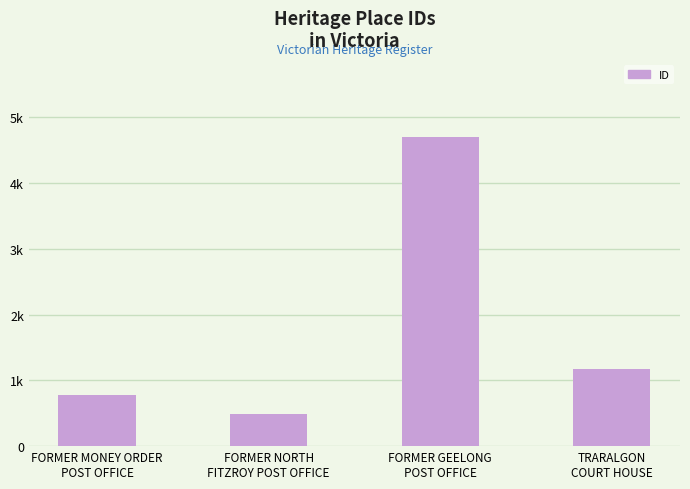

List the labels in order of value, largest first.

FORMER GEELONG
POST OFFICE, TRARALGON
COURT HOUSE, FORMER MONEY ORDER
POST OFFICE, FORMER NORTH
FITZROY POST OFFICE